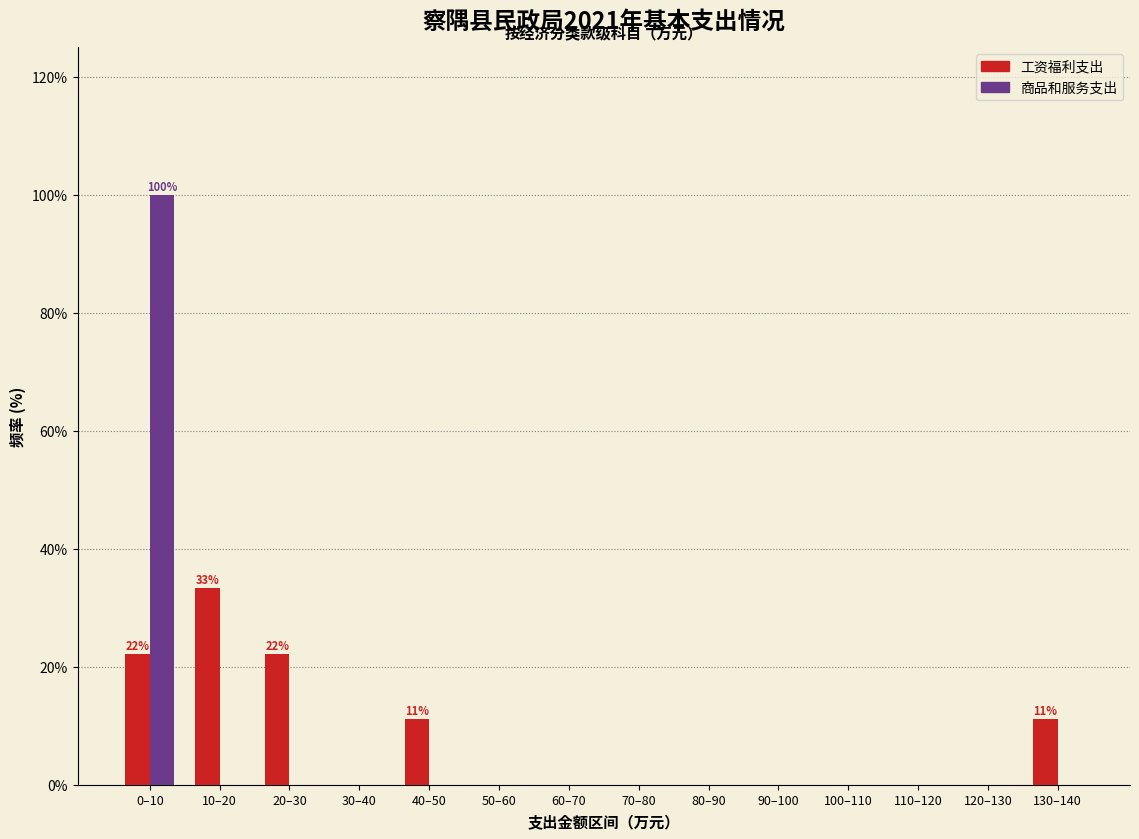

Reading left to right, what are all the values shown in this chart?

工资福利支出: 0–10=22.2	10–20=33.3	20–30=22.2	30–40=0.0	40–50=11.1	50–60=0.0	60–70=0.0	70–80=0.0	80–90=0.0	90–100=0.0	100–110=0.0	110–120=0.0	120–130=0.0	130–140=11.1
商品和服务支出: 0–10=100.0	10–20=0.0	20–30=0.0	30–40=0.0	40–50=0.0	50–60=0.0	60–70=0.0	70–80=0.0	80–90=0.0	90–100=0.0	100–110=0.0	110–120=0.0	120–130=0.0	130–140=0.0